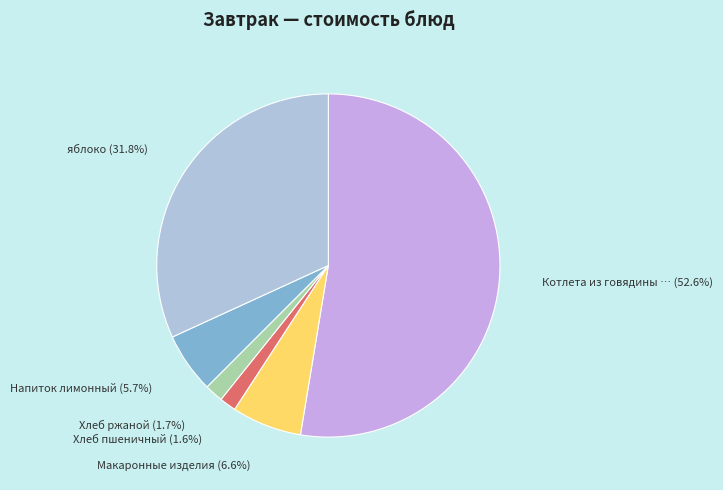

How many segments does this pie chart have?

6